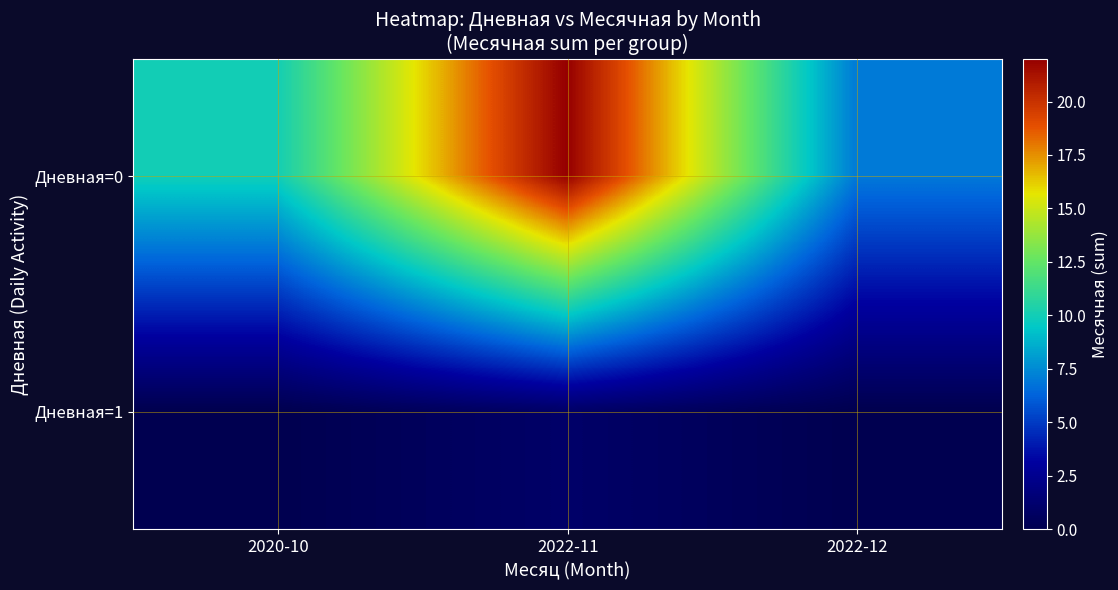

Reading right to left, extract all data points from this chart.

Дневная=0: 2022-12=7	2022-11=22	2020-10=10
Дневная=1: 2022-12=0	2022-11=1	2020-10=0